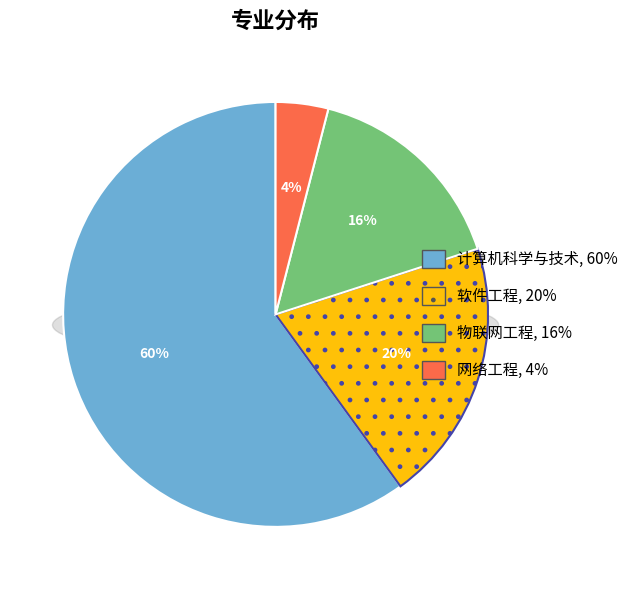

Does any single category account for the majority?

Yes